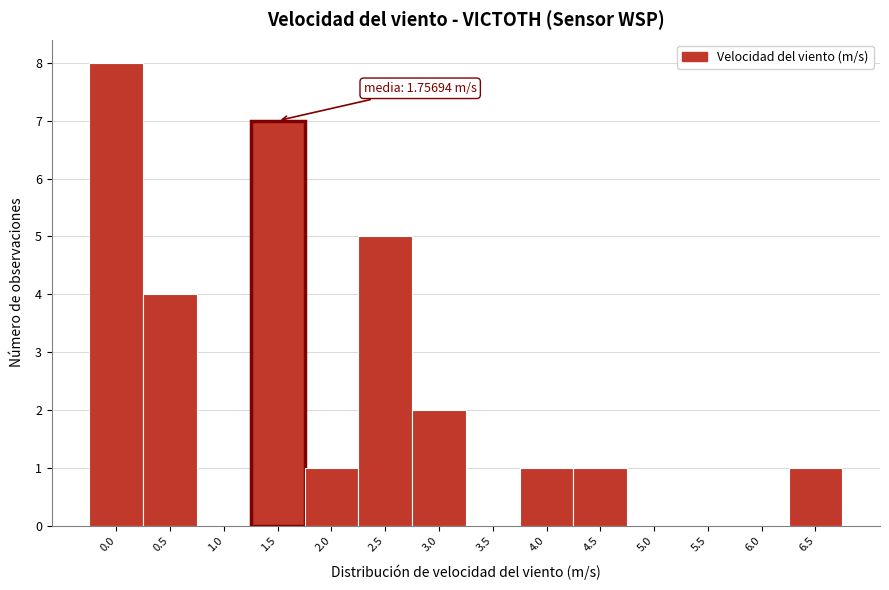

Reading left to right, list all the values displayed in this chart.

0.0=8	0.5=4	1.0=0	1.5=7	2.0=1	2.5=5	3.0=2	3.5=0	4.0=1	4.5=1	5.0=0	5.5=0	6.0=0	6.5=1